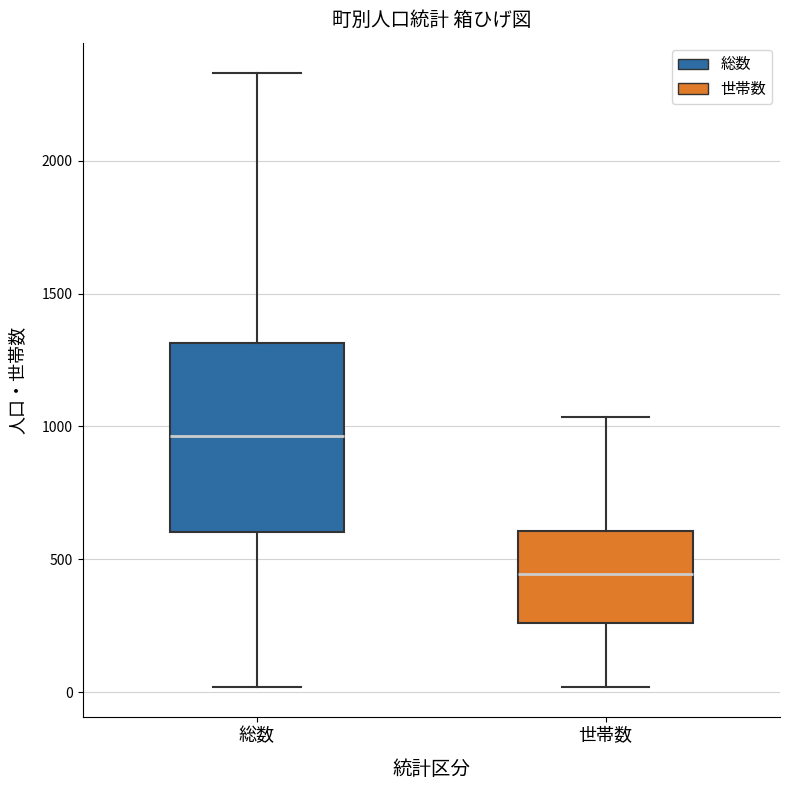

Which box is the tallest, from its lower edge to its upper edge?

総数